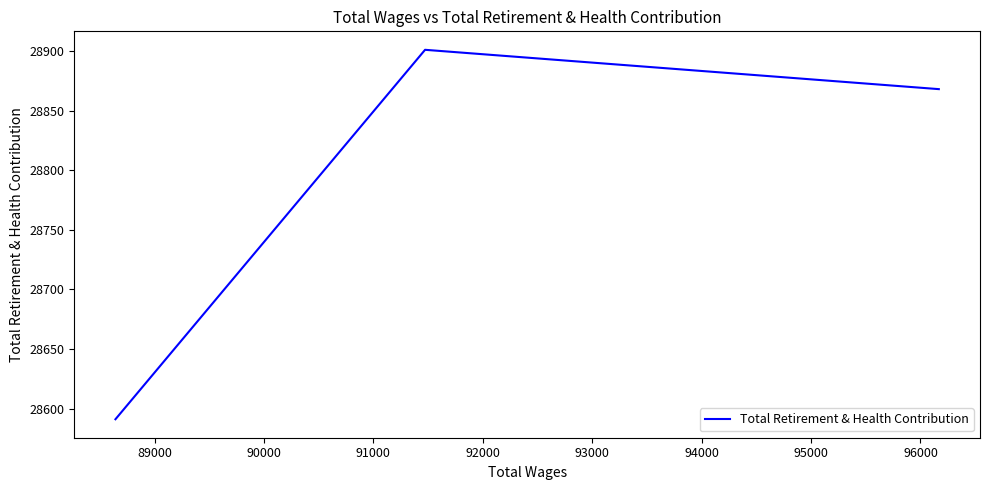

Does the chart display data point markers on the line(s)?

No